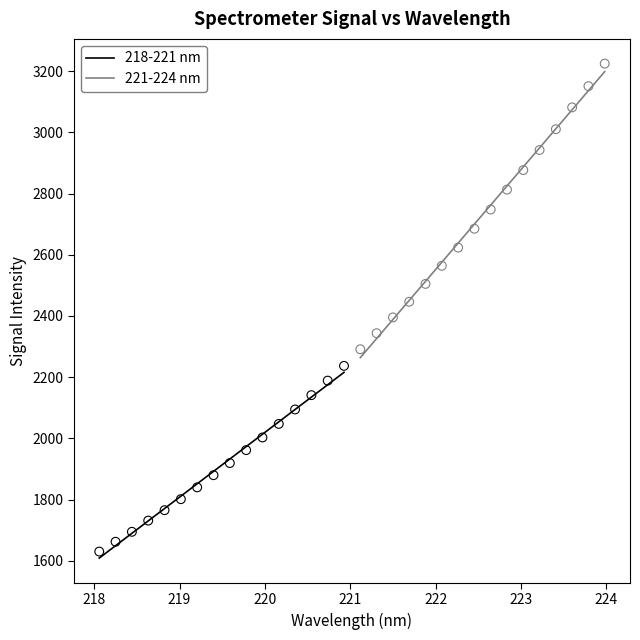

Which series reaches the minimum Y coordinate?

218-221 nm